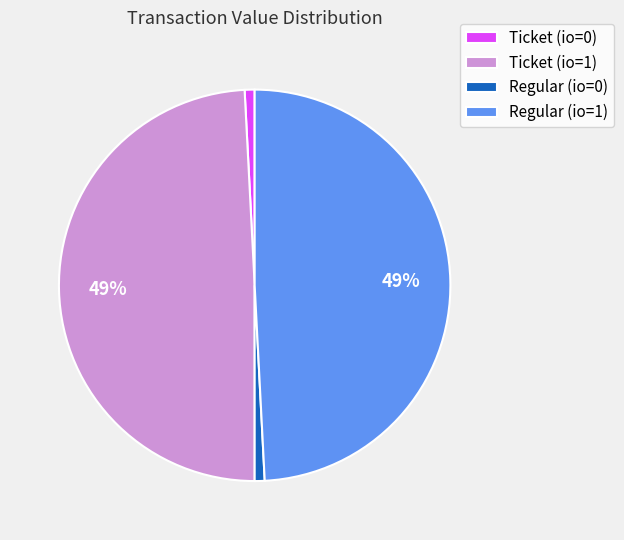

True or false: Ticket (io=1) accounts for 49% of the total.

True